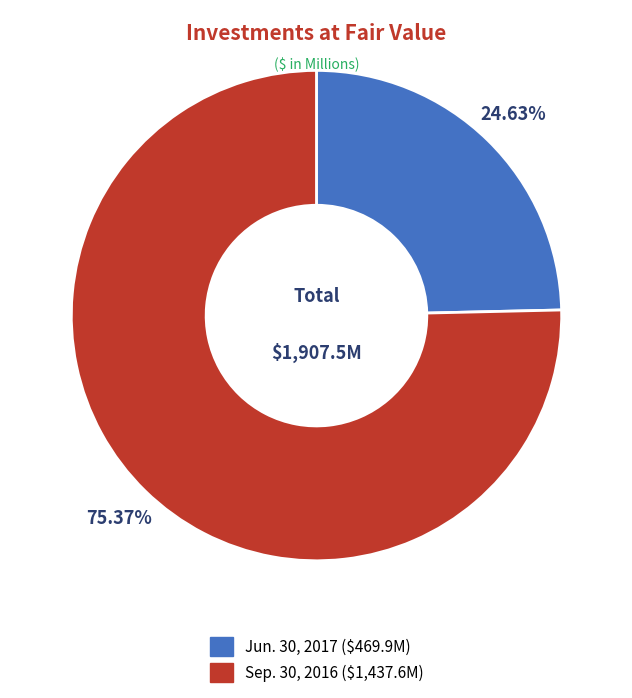

Is it true that Jun. 30, 2017 is 25% of the pie?

True